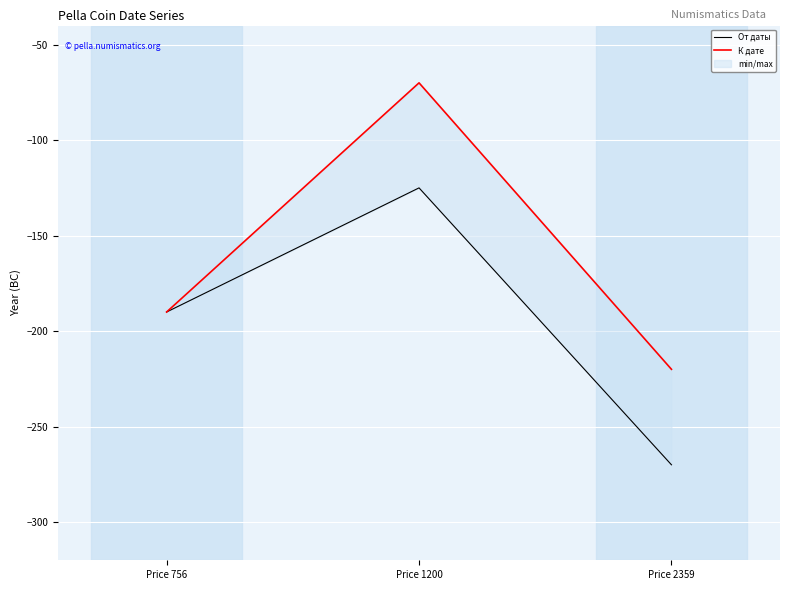

At how many categories does at least one series exceed -78?

1